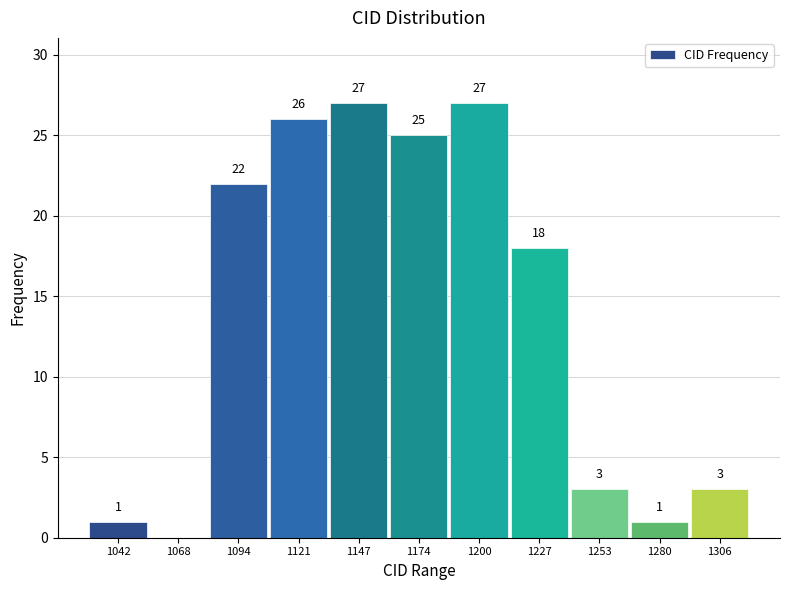

Reading left to right, extract all data points from this chart.

1042=1	1068=0	1094=22	1121=26	1147=27	1174=25	1200=27	1227=18	1253=3	1280=1	1306=3